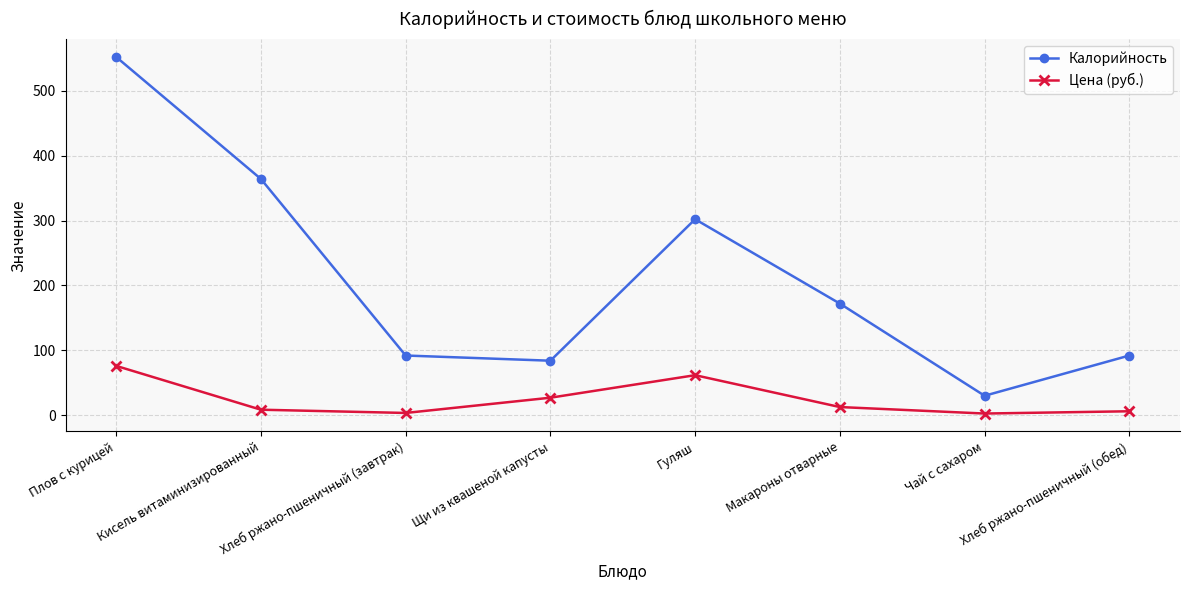

At which category is the sum across all series the highest?

Плов с курицей